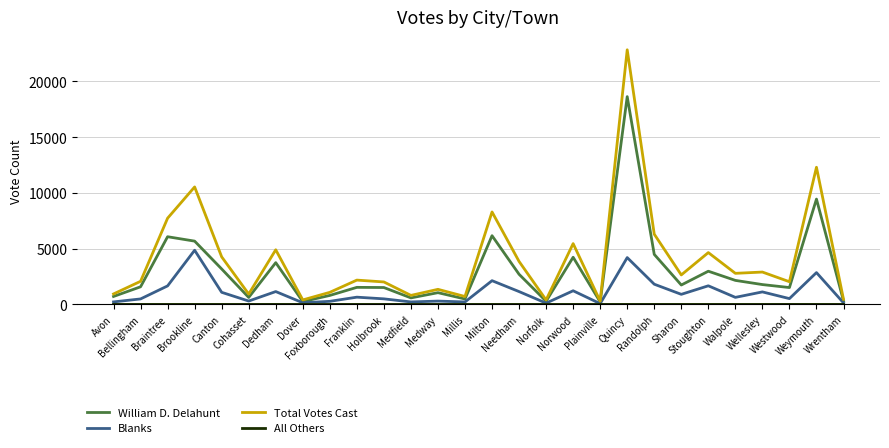

What is the difference between the maximum and second lowest values in the All Others series?

1